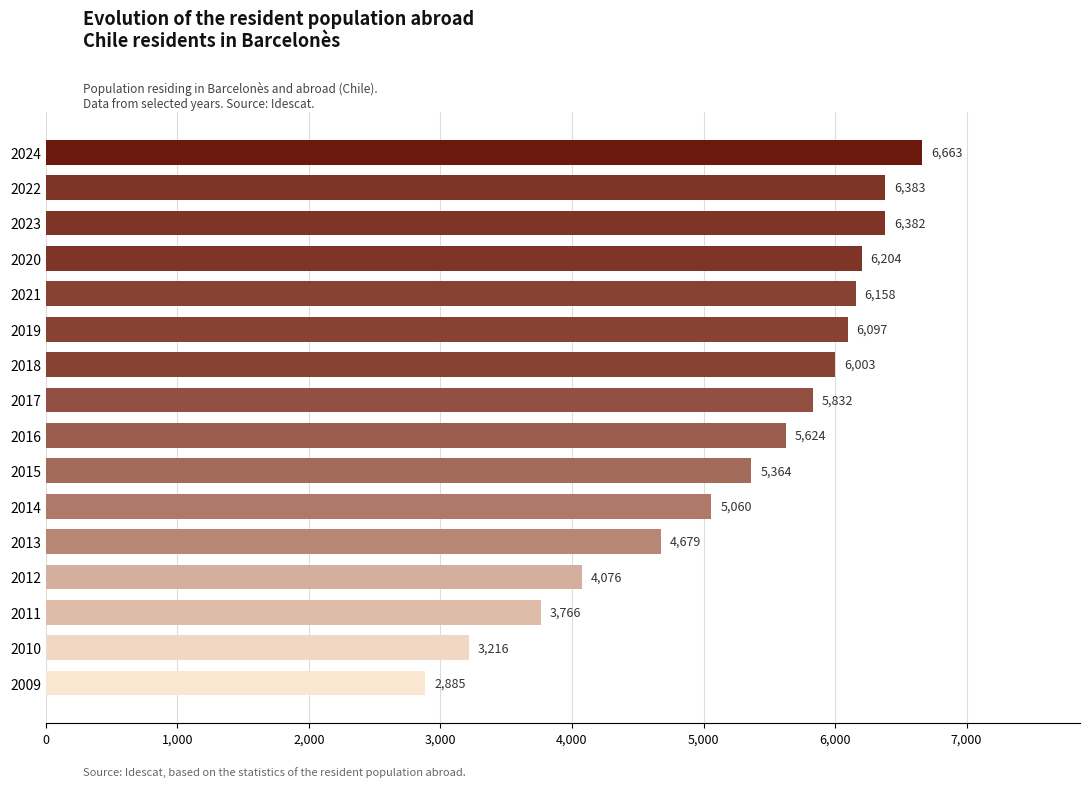

Is it true that the value at 2020 is 10246?

False